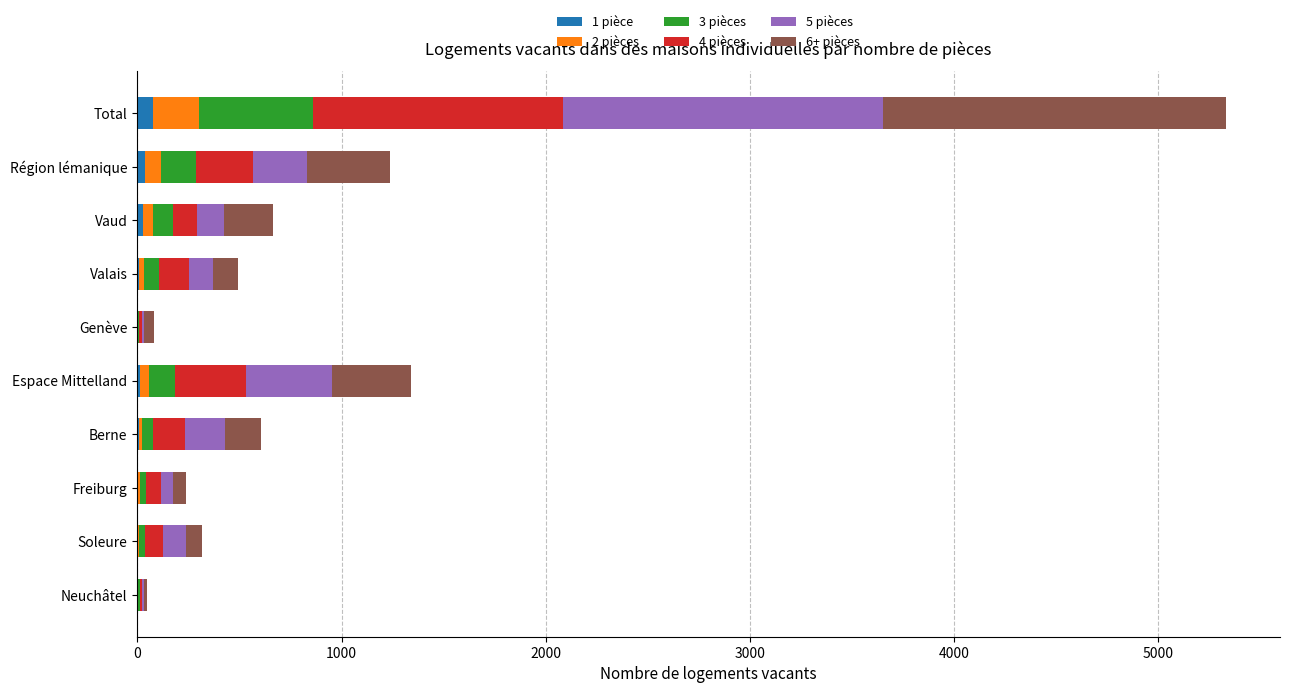

At which category is the sum across all series the highest?

Total